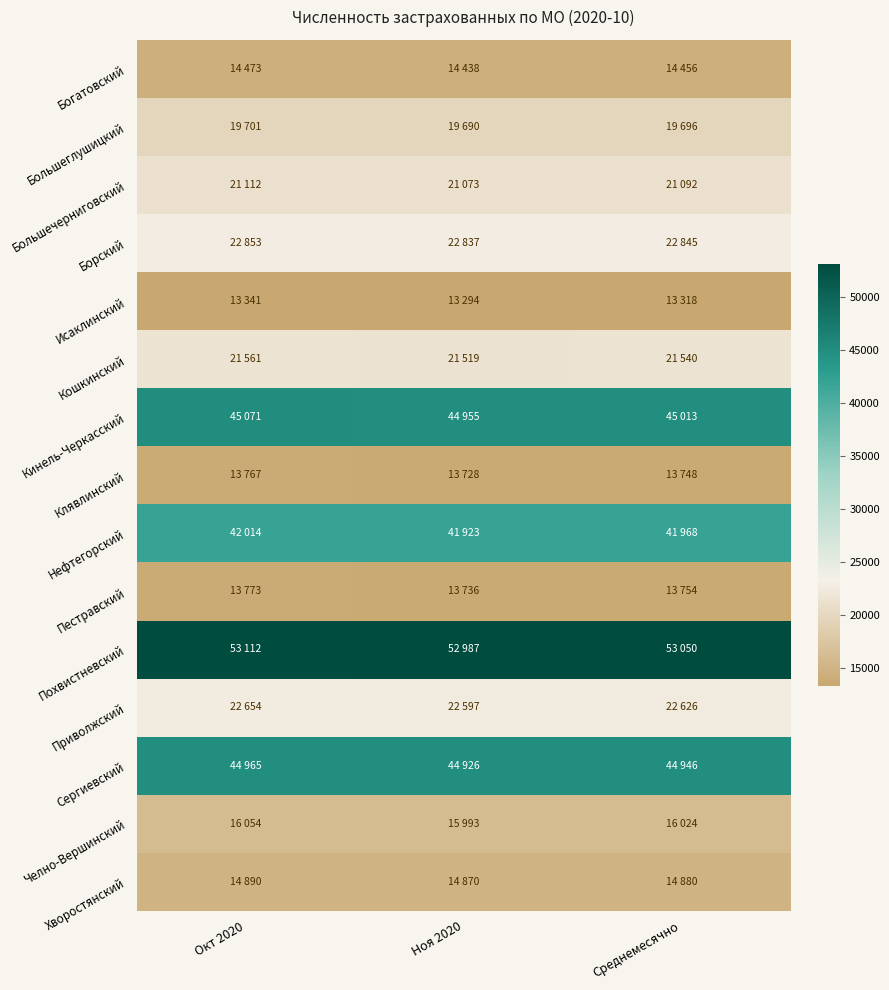

Rank the series at Ноя 2020 from highest to lowest value.

Похвистневский, Кинель-Черкасский, Сергиевский, Нефтегорский, Борский, Приволжский, Кошкинский, Большечерниговский, Большеглушицкий, Челно-Вершинский, Хворостянский, Богатовский, Пестравский, Клявлинский, Исаклинский